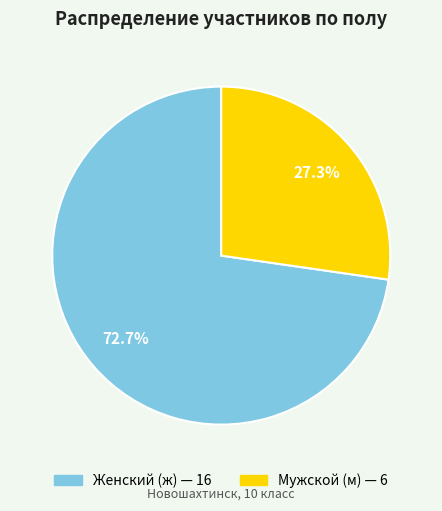

Is there any slice that represents more than half of the pie?

Yes